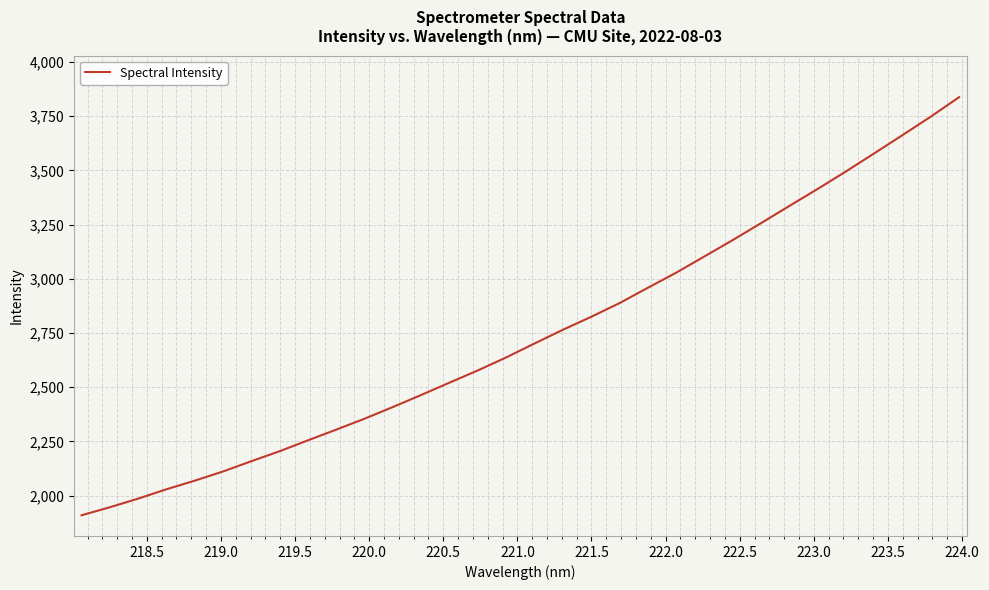

What is the difference between the maximum and minimum values?

1927.5